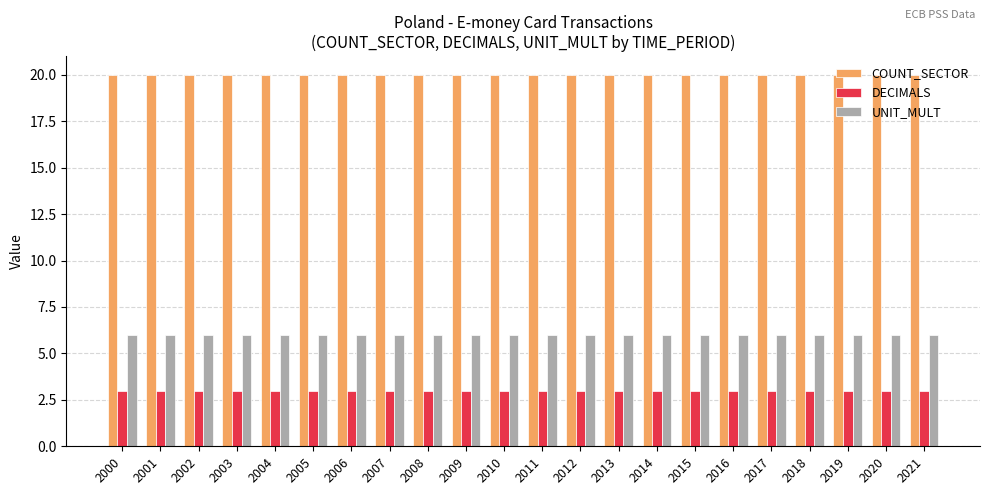

Is it true that COUNT_SECTOR equals 20 at 2008?

True